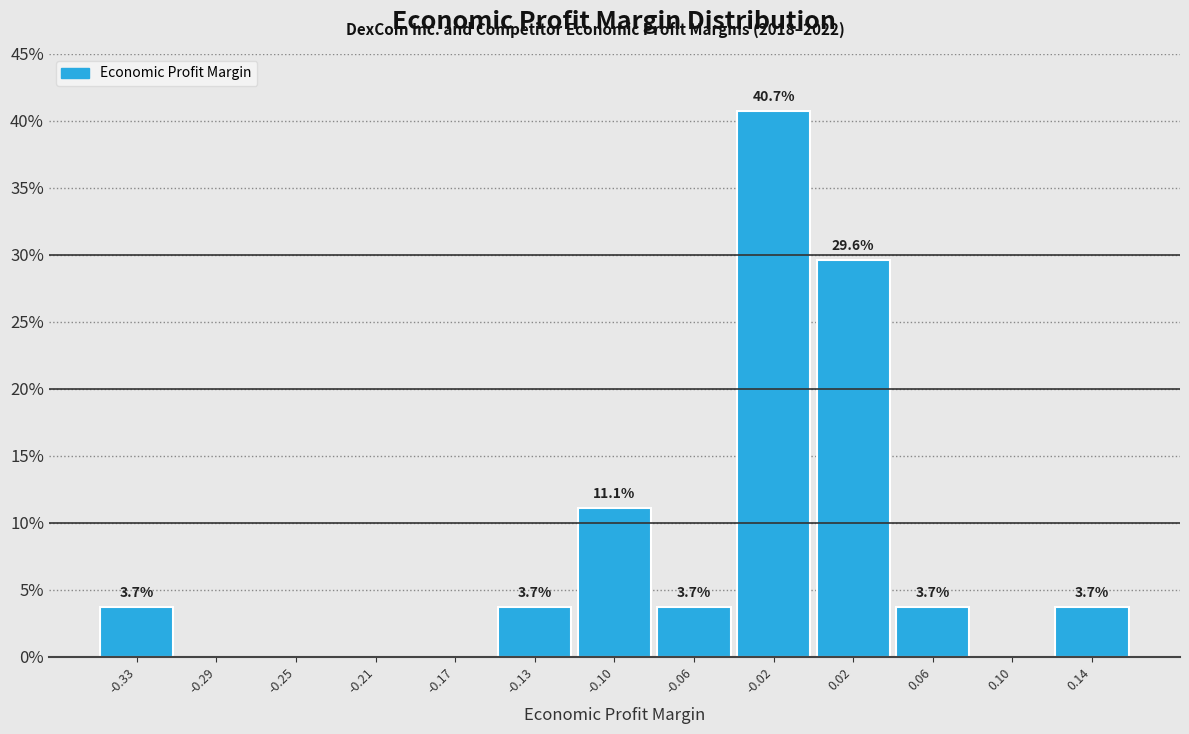

Which range on the x-axis has the tallest bar?

-0.035 to 0.005